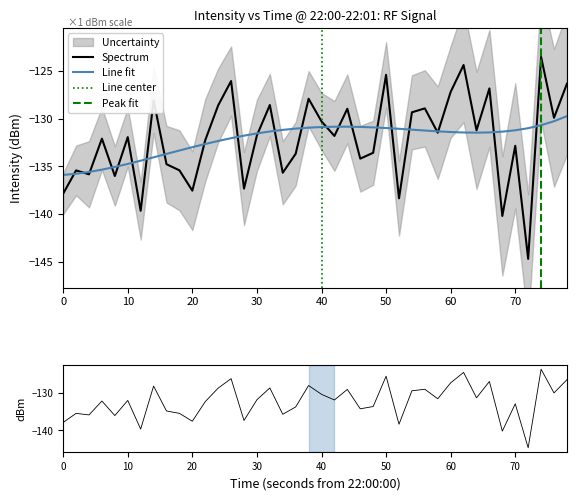

True or false: there are more than 0 points higher than both neighbors.

True